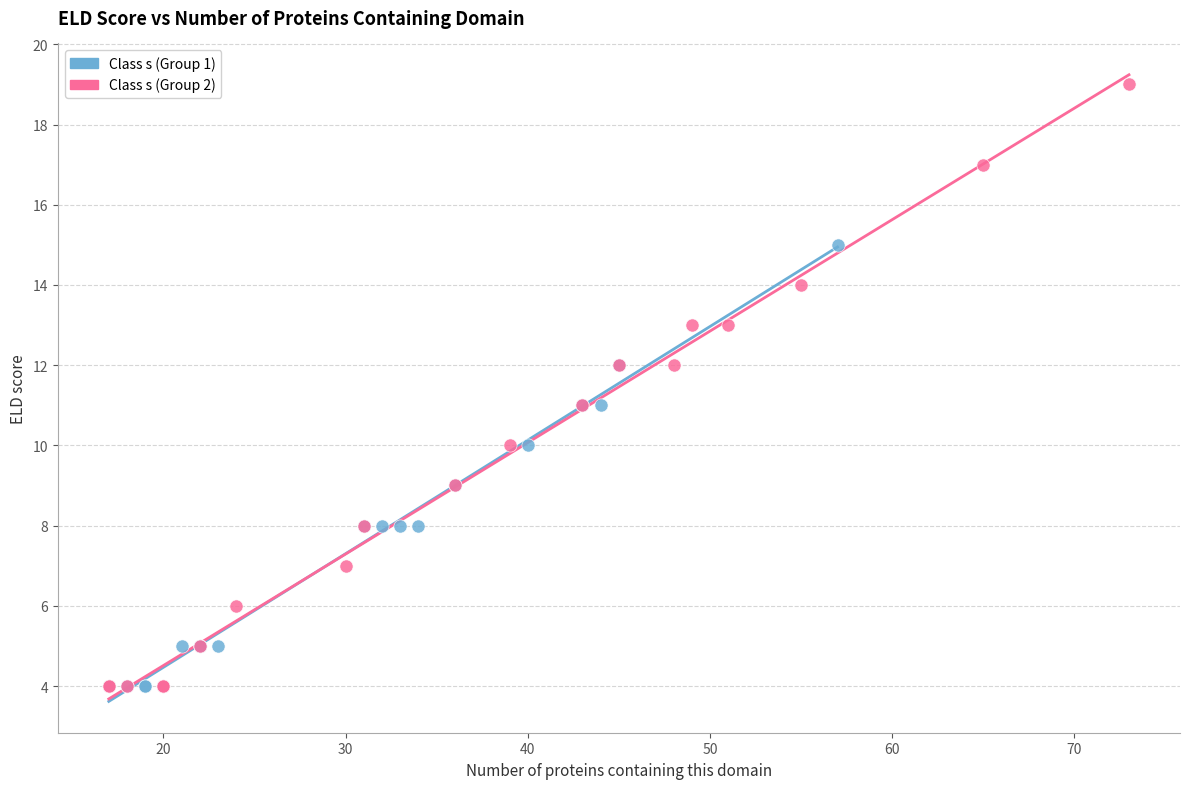

Which series has the largest Y range (max minus min)?

Class s (Group 2)